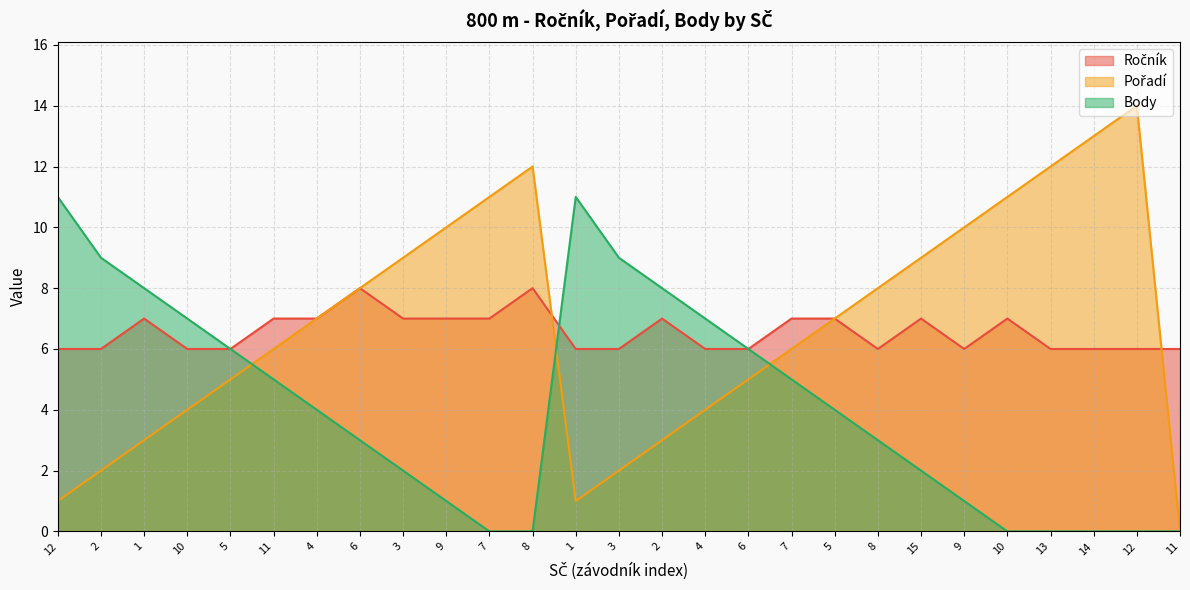

Rank the series at 15 from lowest to highest value.

Body, Ročník, Pořadí